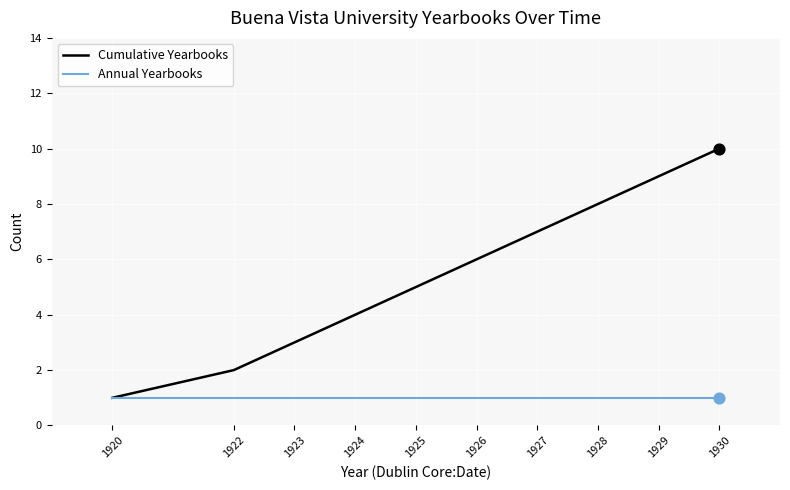

Is the value of Annual Yearbooks at 1927 greater than the value of Cumulative Yearbooks at 1926?

No